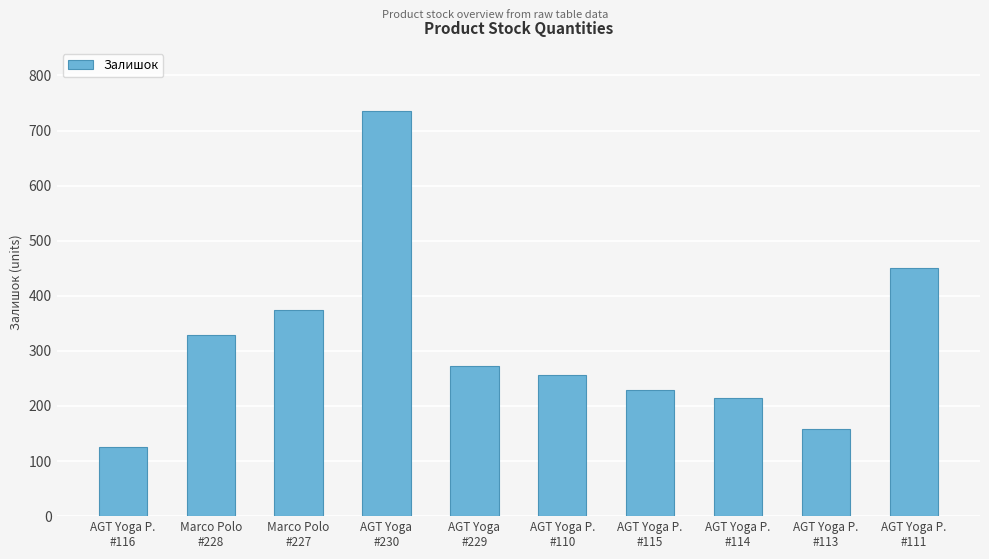

What is the difference between the maximum and minimum values?

611